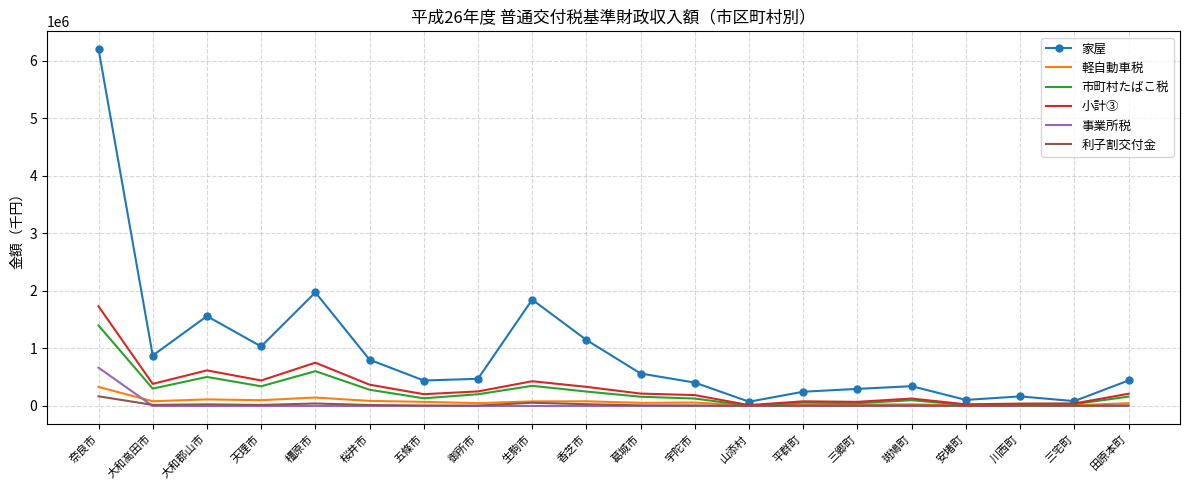

The value of 事業所税 at 斑鳩町 is 0. True or false?

True